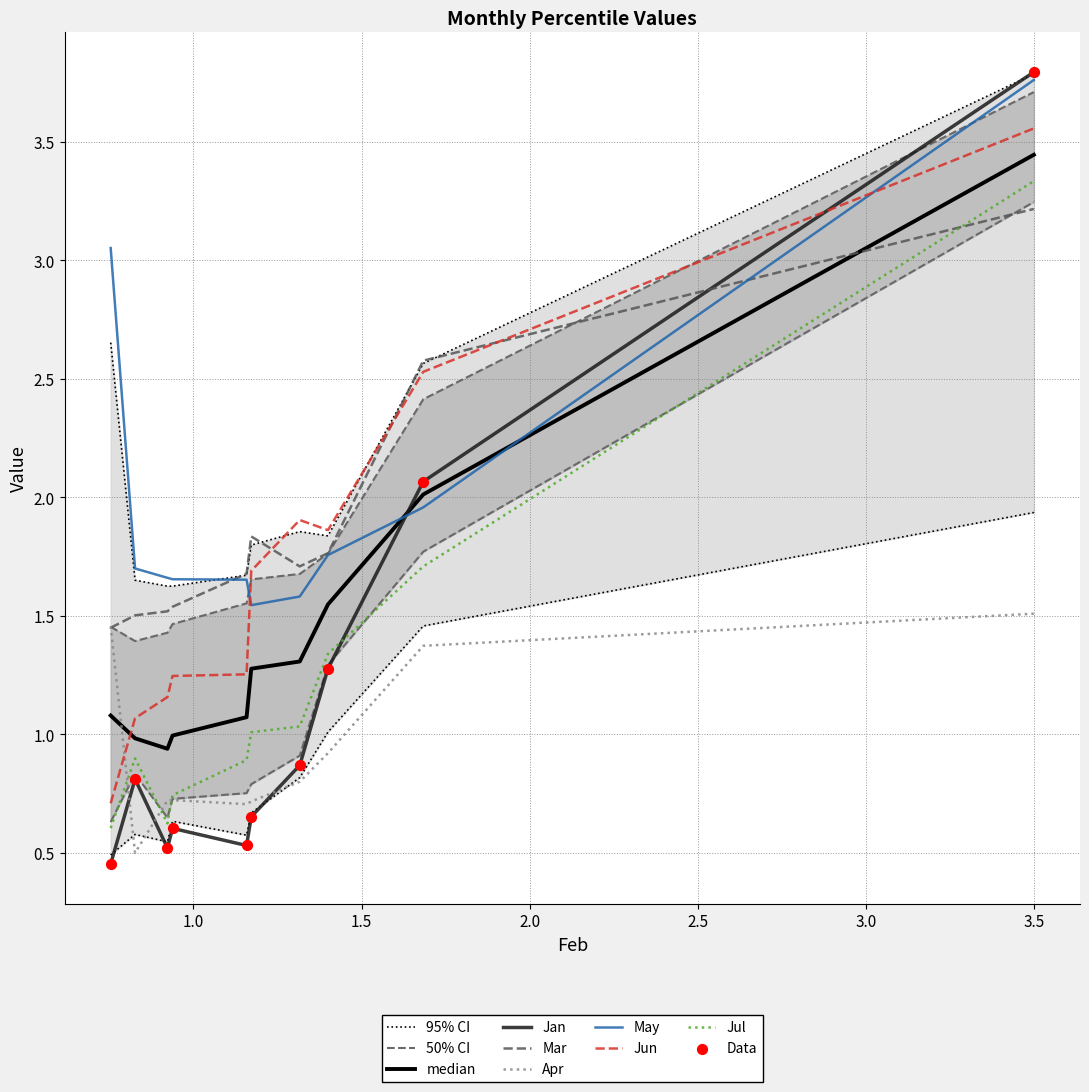

Which series reaches the minimum Y coordinate?

Jan